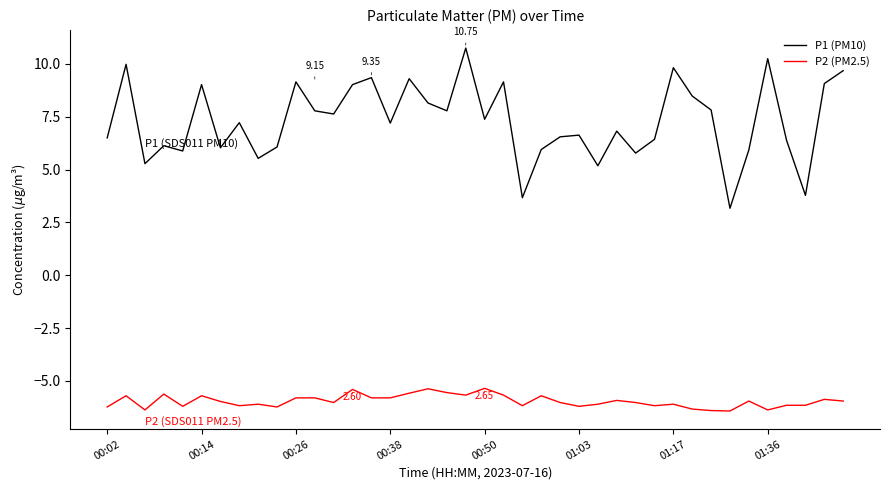

Which series has the largest range (max minus min)?

P1 (PM10)